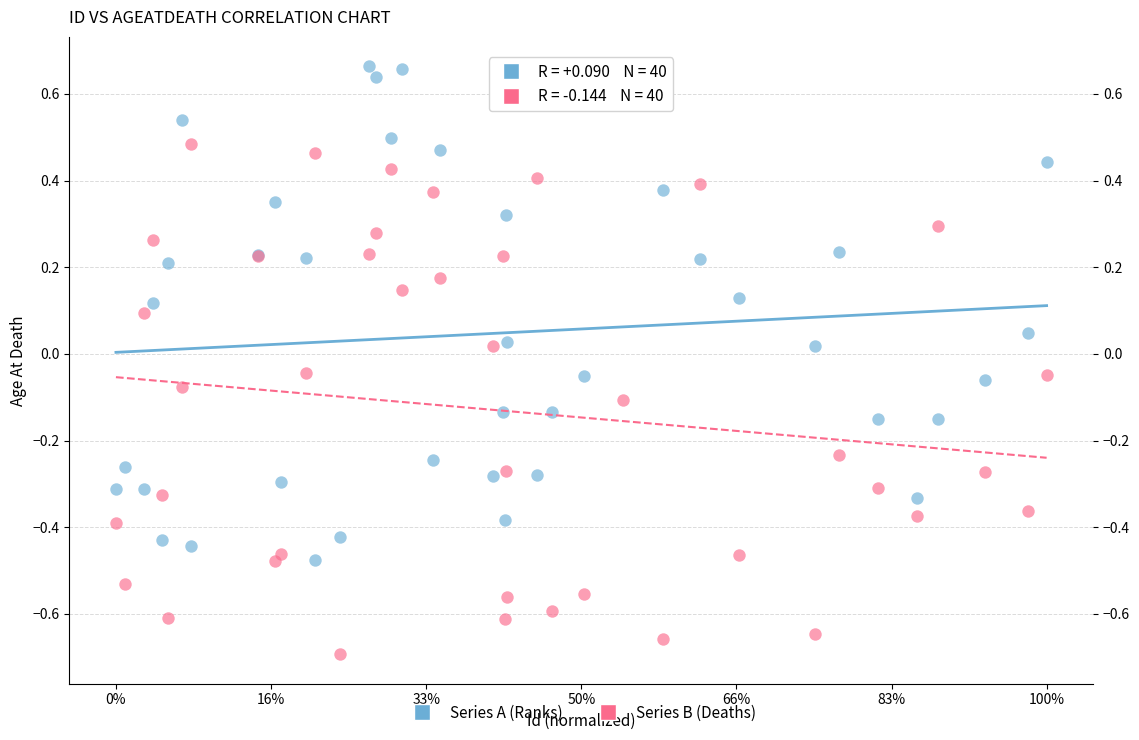

Which series has the largest Y range (max minus min)?

Series B (Deaths)